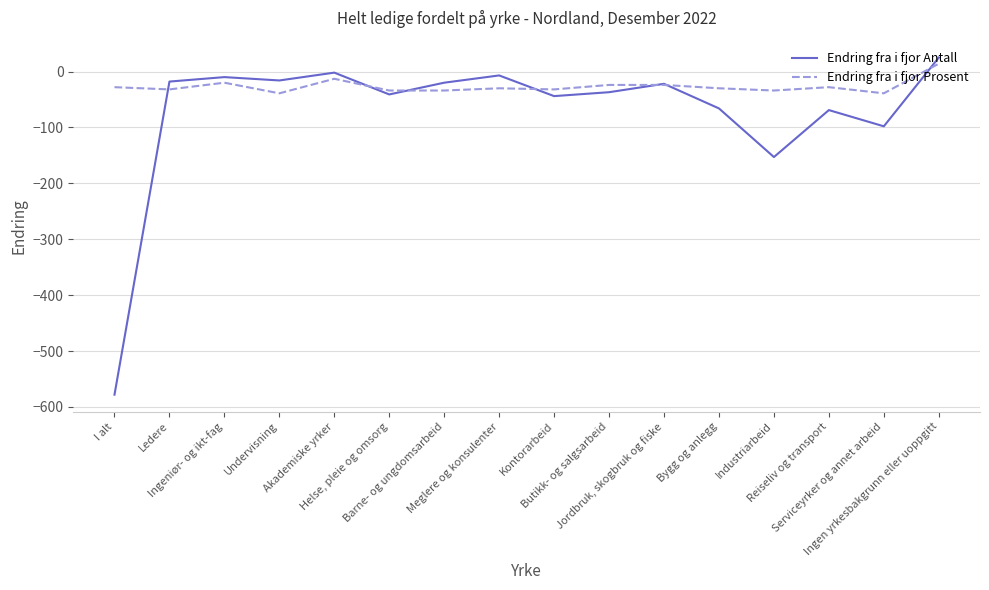

What are all the series names shown in the legend?

Endring fra i fjor Antall, Endring fra i fjor Prosent